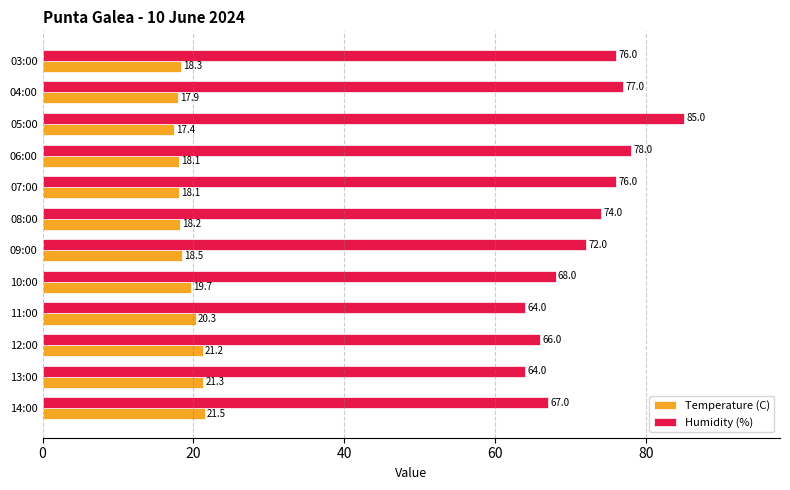

Between 14:00 and 13:00, which series saw the biggest shift?

Humidity (%)